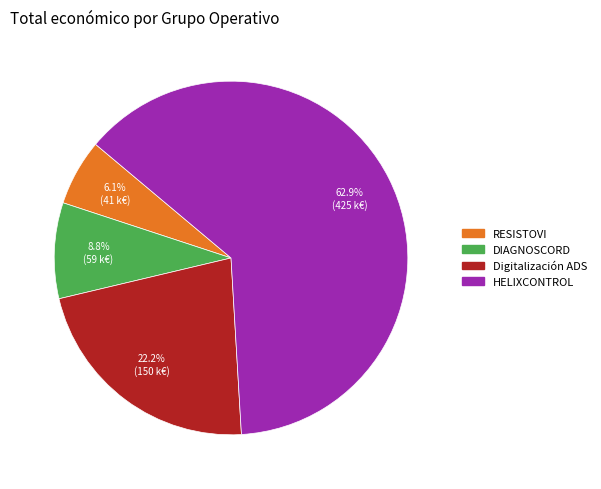

Rank the categories by value from highest to lowest.

HELIXCONTROL, Digitalización ADS, DIAGNOSCORD, RESISTOVI